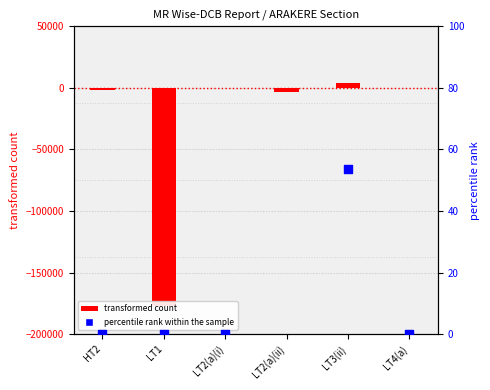

What is the total value across all series at LT2(a)(ii)?

-2337.3